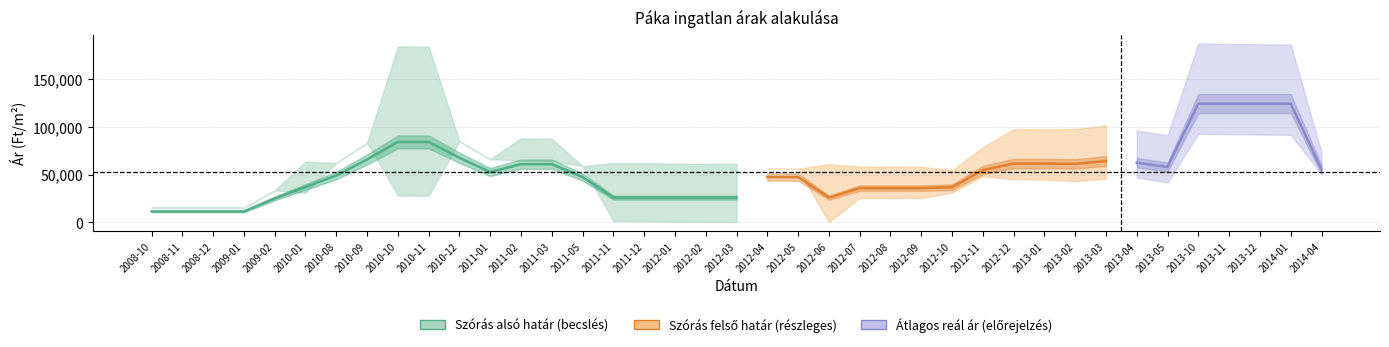

What is the minimum value shown in the chart?

311